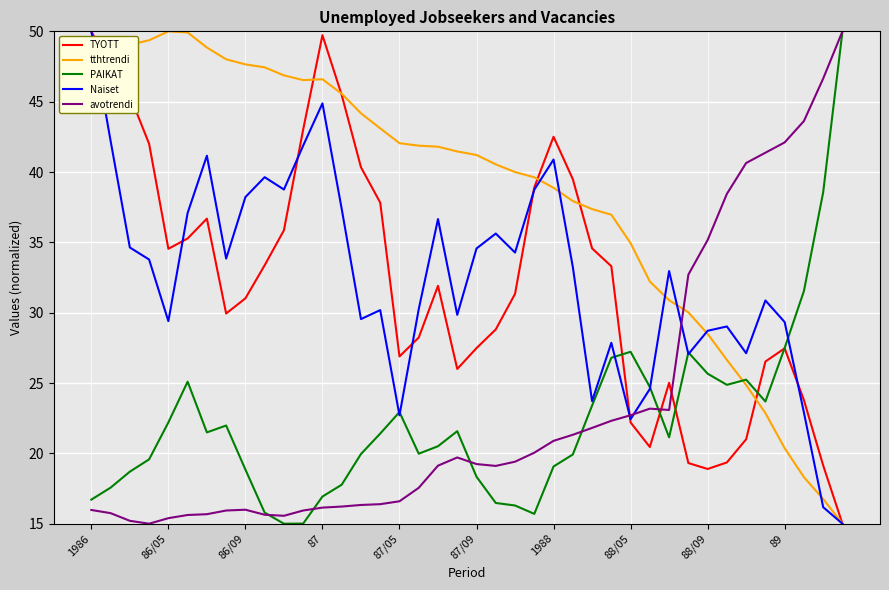

How many interior local peaks does the Naiset series have?

11